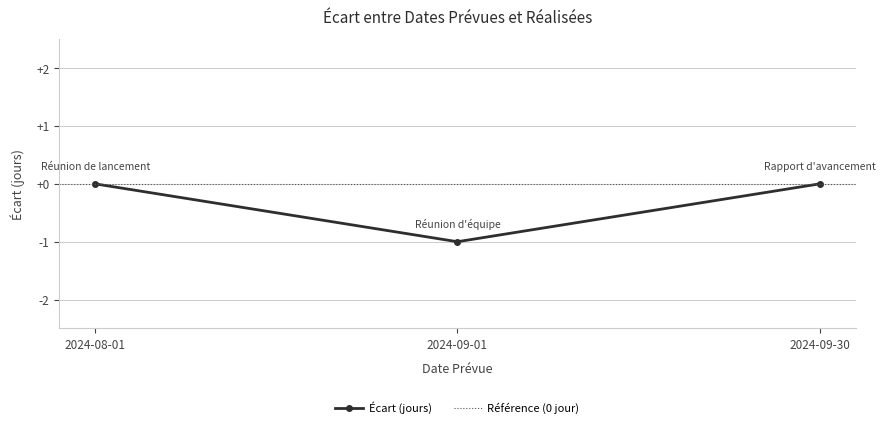

Which category has the lowest value across all series?

2024-09-01